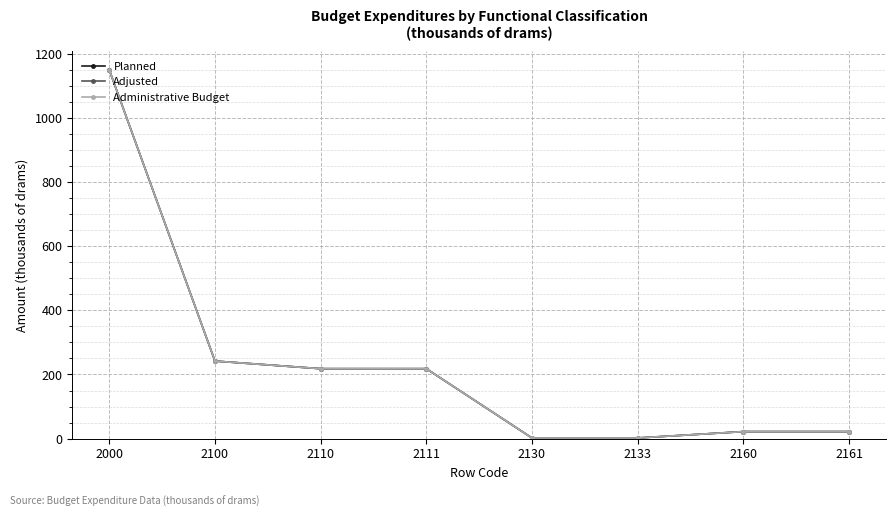

At how many categories does at least one series exceed 196?

4